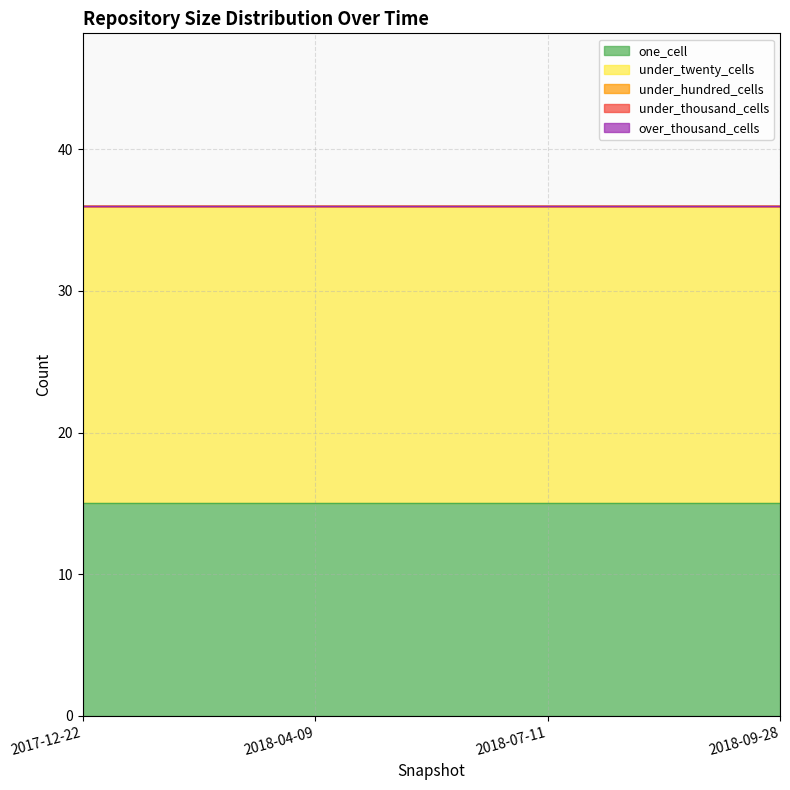

List the labels in order of under_thousand_cells value, largest first.

2017-12-22, 2018-04-09, 2018-07-11, 2018-09-28